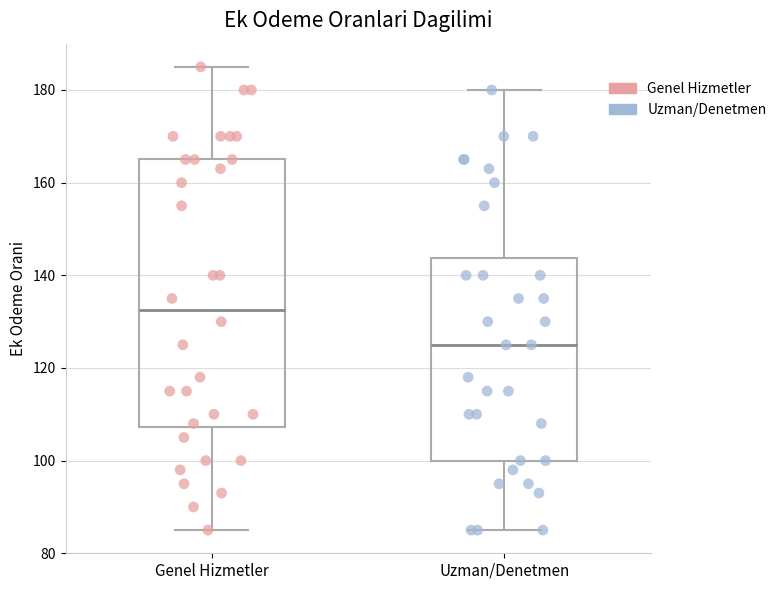

Reading left to right, transcribe this box plot: for each box, give where its median line is, the range the box spans, and where its two whiskers end, as read against the y-axis. The values are not printed on the chart, so give them approximately, as read against the axis.

Genel Hizmetler: median 132, box 108 to 166, whiskers 86 to 186
Uzman/Denetmen: median 126, box 100 to 144, whiskers 86 to 180